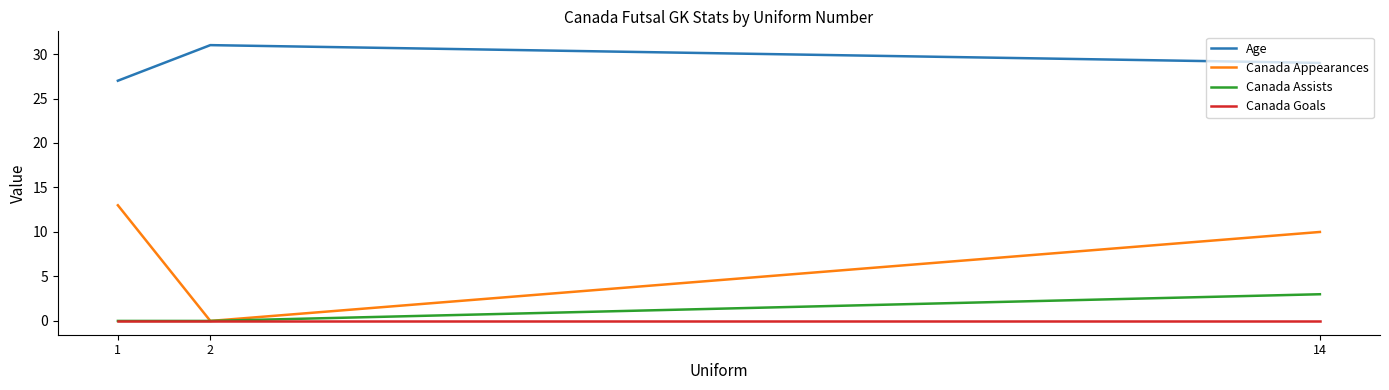

Rank the series at 14 from highest to lowest value.

Age, Canada Appearances, Canada Assists, Canada Goals